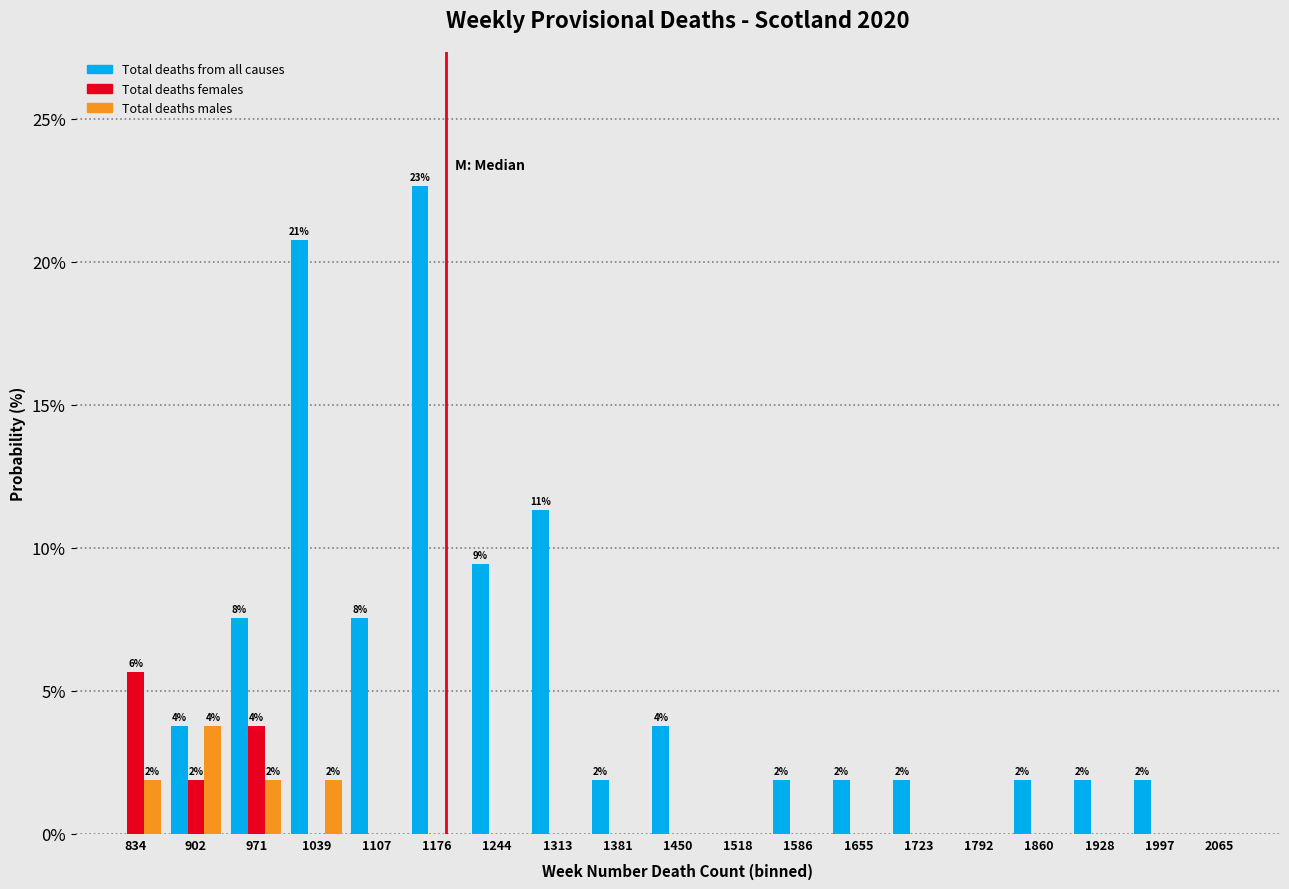

In the Total deaths from all causes series, which range on the x-axis has the tallest bar?

1140 to 1210